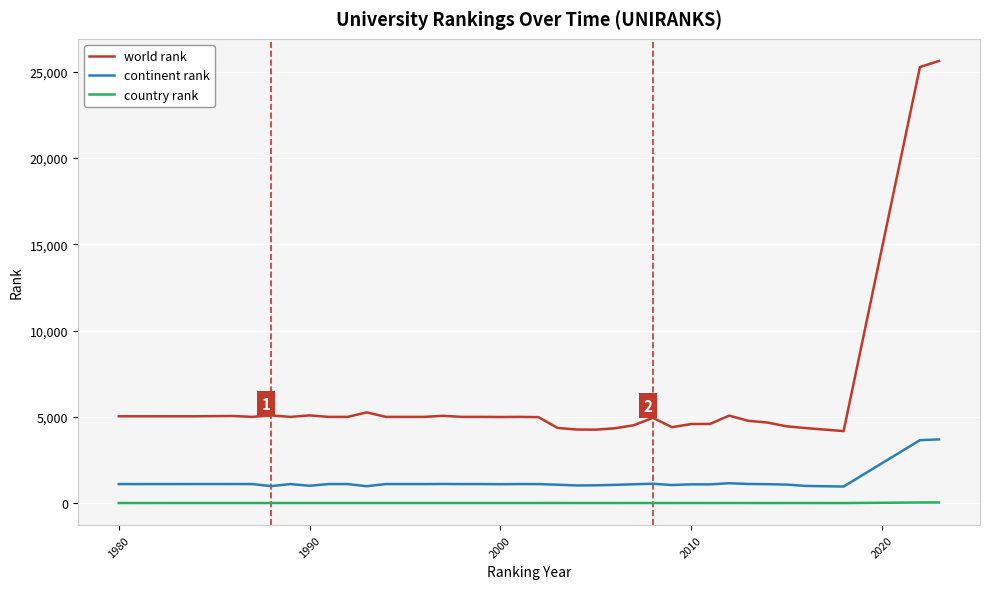

Rank the series by their maximum value, from highest to lowest.

world rank, continent rank, country rank